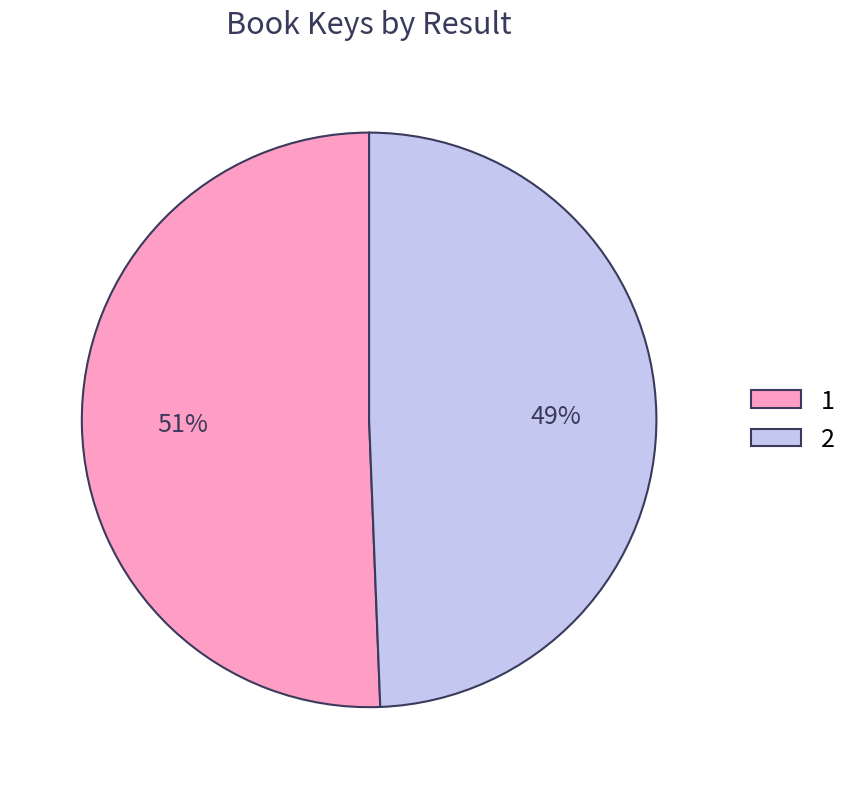

To the nearest percent, what percentage of the pie is 2?

49%